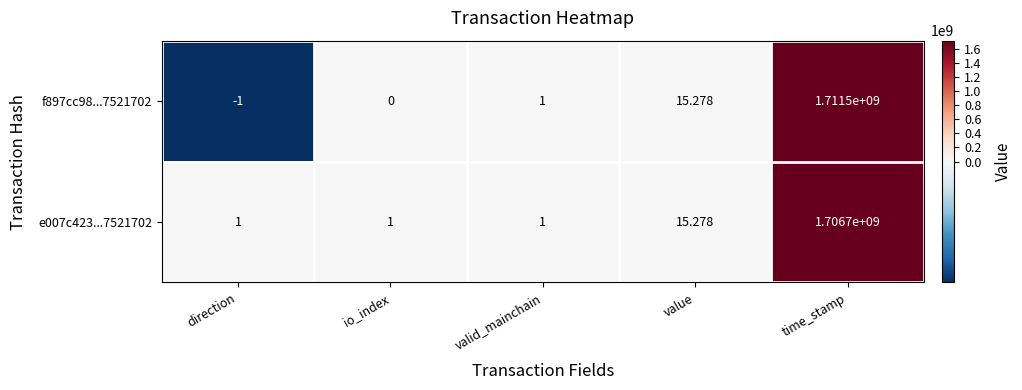

Where is f897cc98...7521702 nearest to the value 855749999?

value